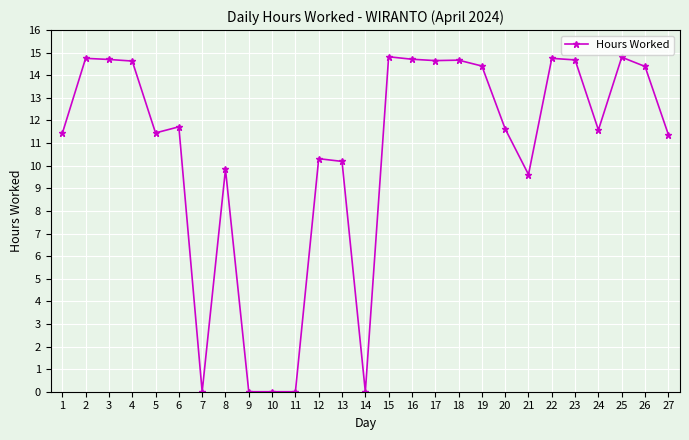

Read the value at 21.

9.6